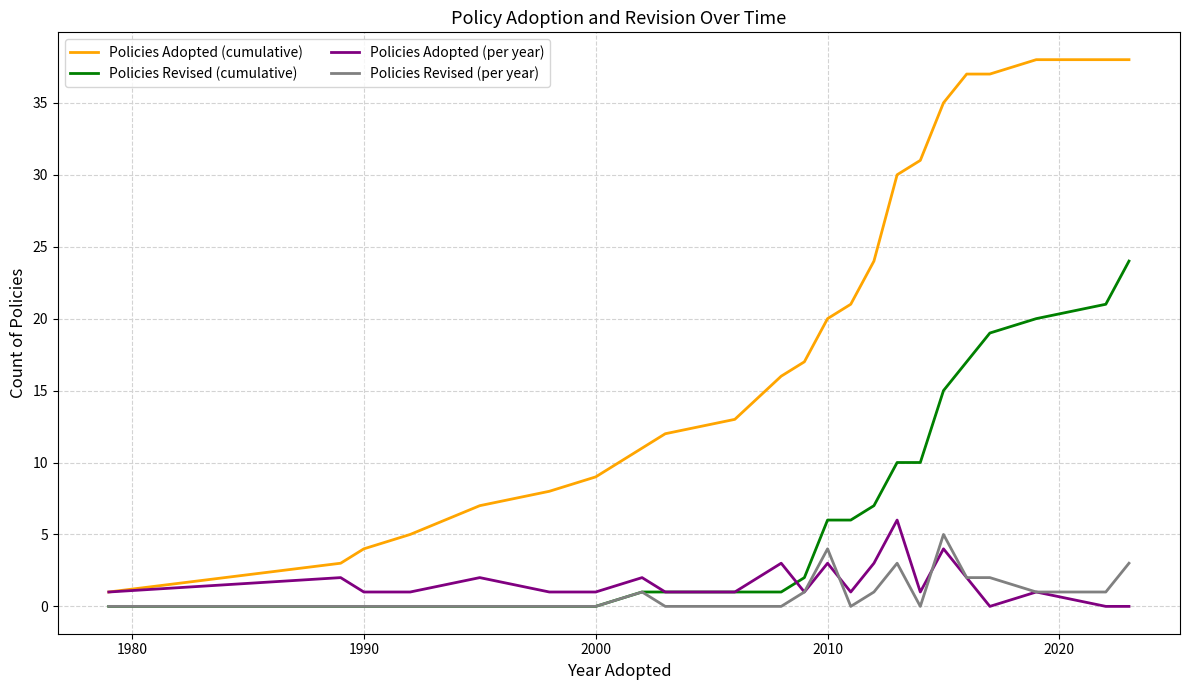

Does the chart have visible grid lines?

Yes